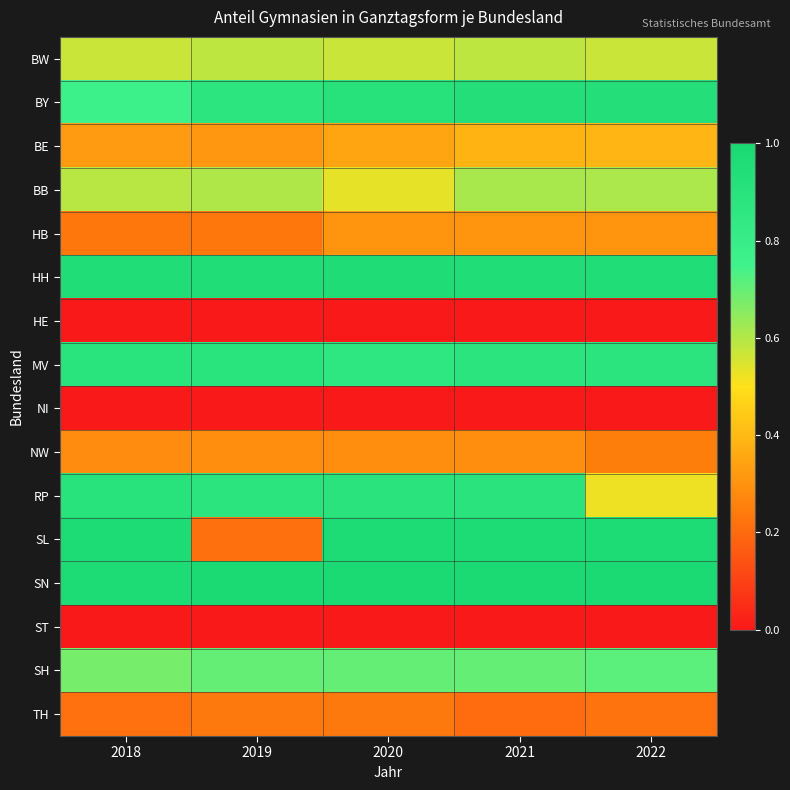

Between 2020 and 2019, which is larger?

2019